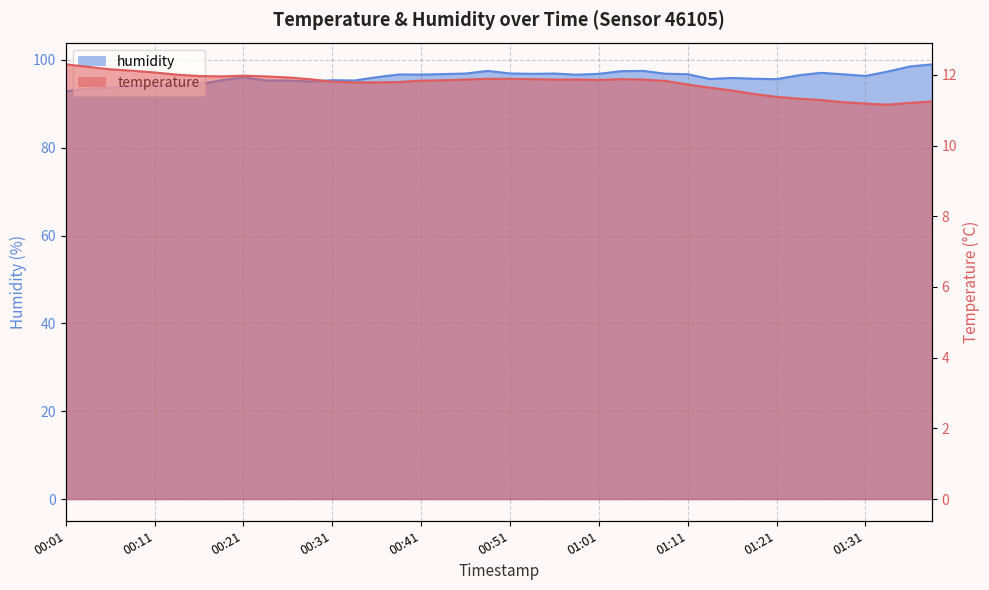

At which label does humidity first exceed 96?

00:21